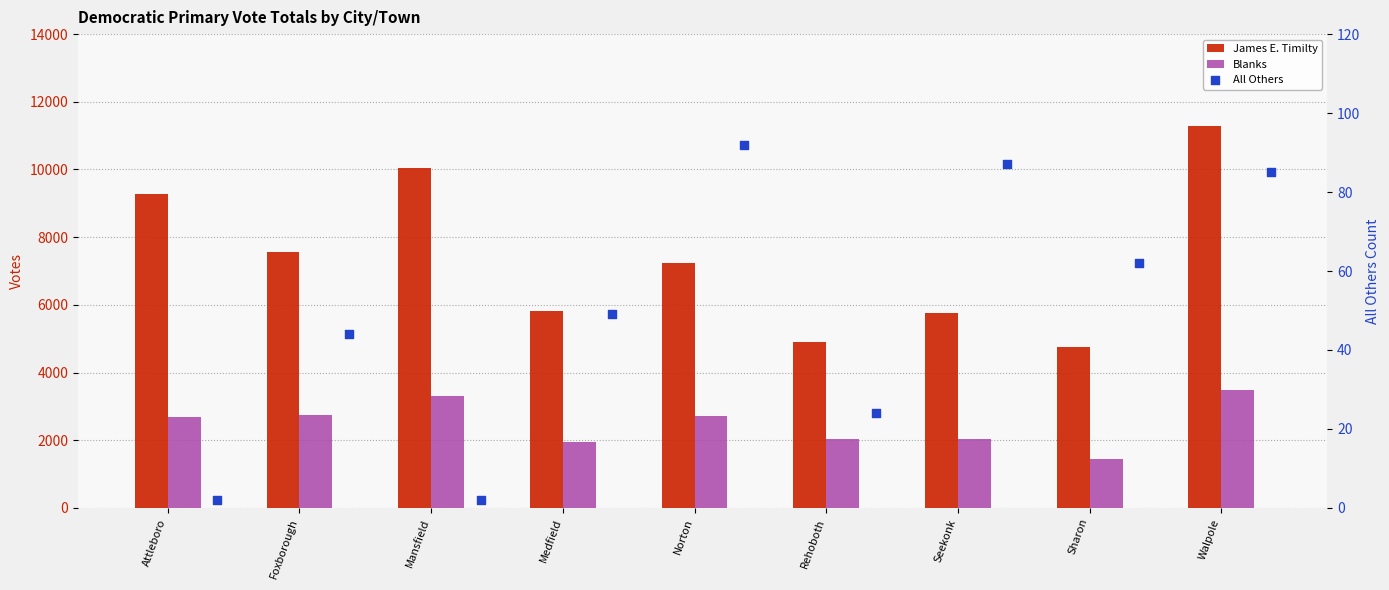

Which series has the widest spread of Y values?

James E. Timilty